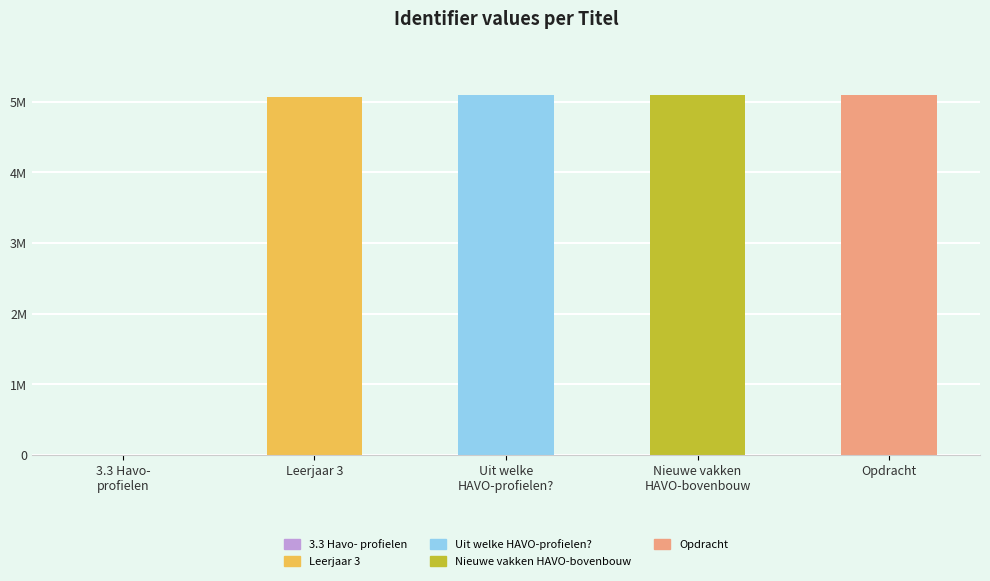

The value at Opdracht is 7720639. True or false?

False